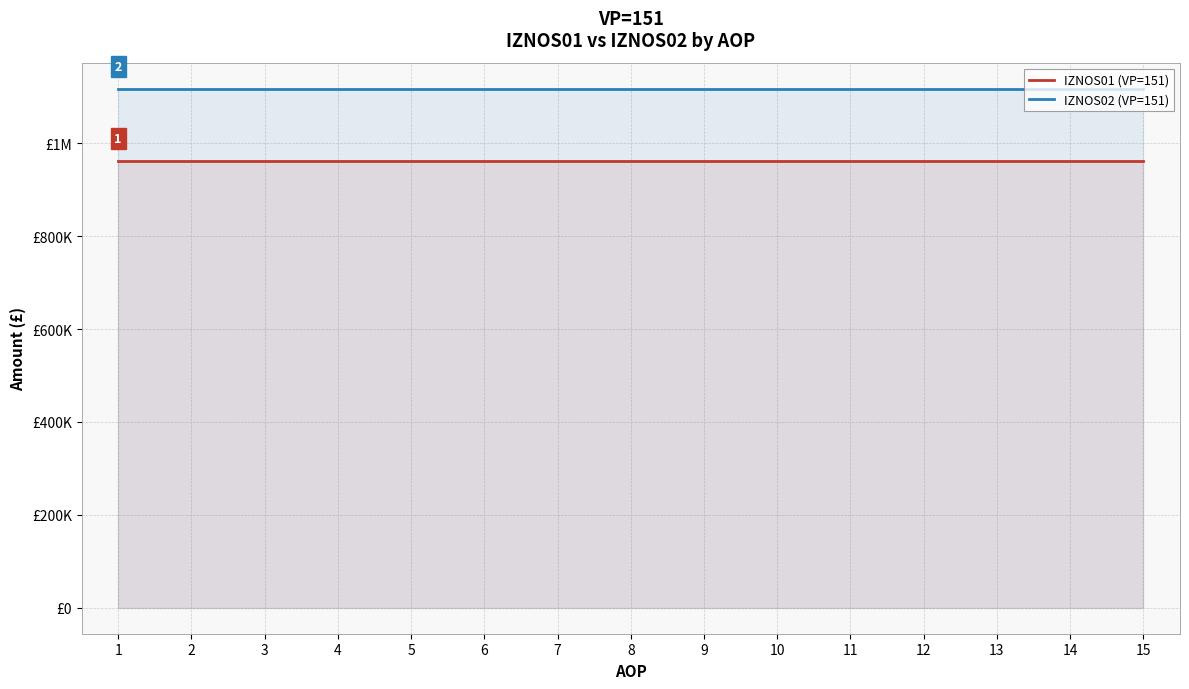

Rank the series by their maximum value, from lowest to highest.

IZNOS01 (VP=151), IZNOS02 (VP=151)